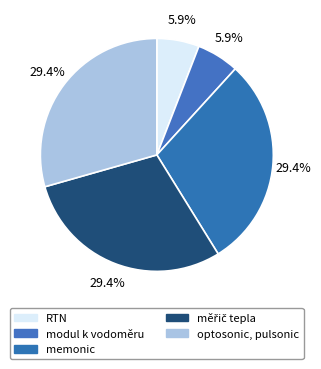

What percentage is NOT represented by modul k vodoměru?

94.1%